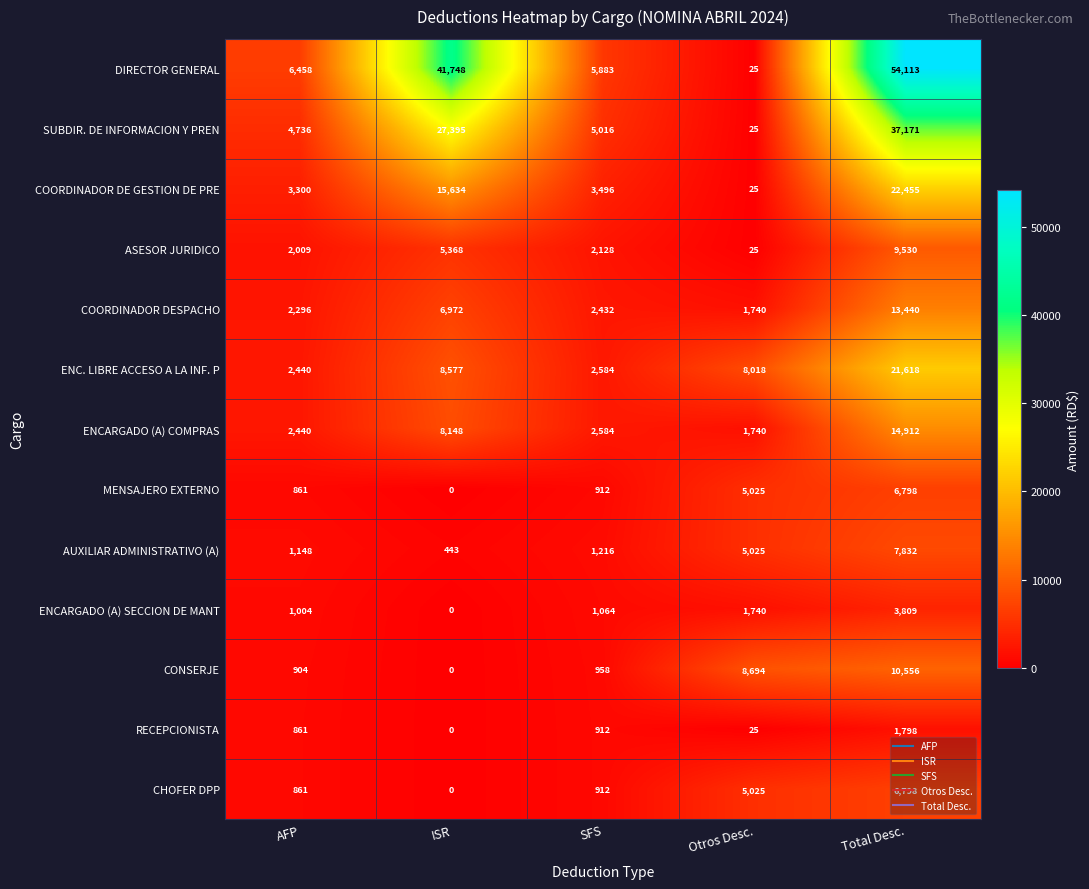

How many series are shown in this chart?

13